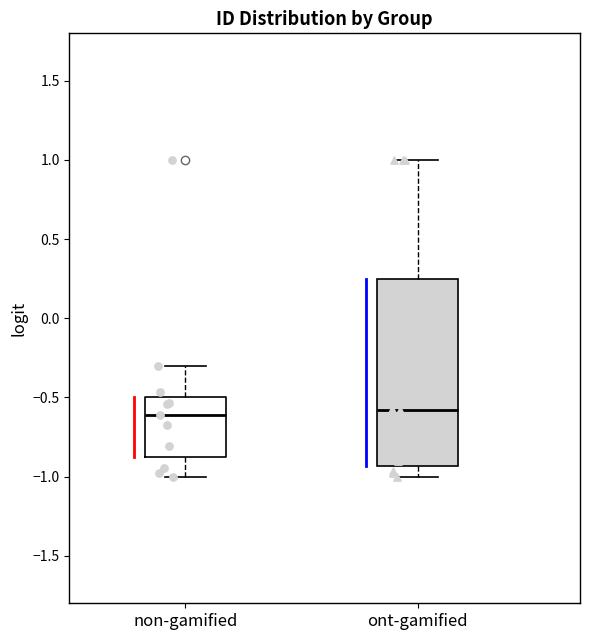

Reading left to right, transcribe this box plot: for each box, give where its median line is, the range the box spans, and where its two whiskers end, as read against the y-axis. The values are not printed on the chart, so give them approximately, as read against the axis.

non-gamified: median -0.60, box -0.90 to -0.50, whiskers -1.00 to -0.30
ont-gamified: median -0.60, box -0.95 to 0.25, whiskers -1.00 to 1.00